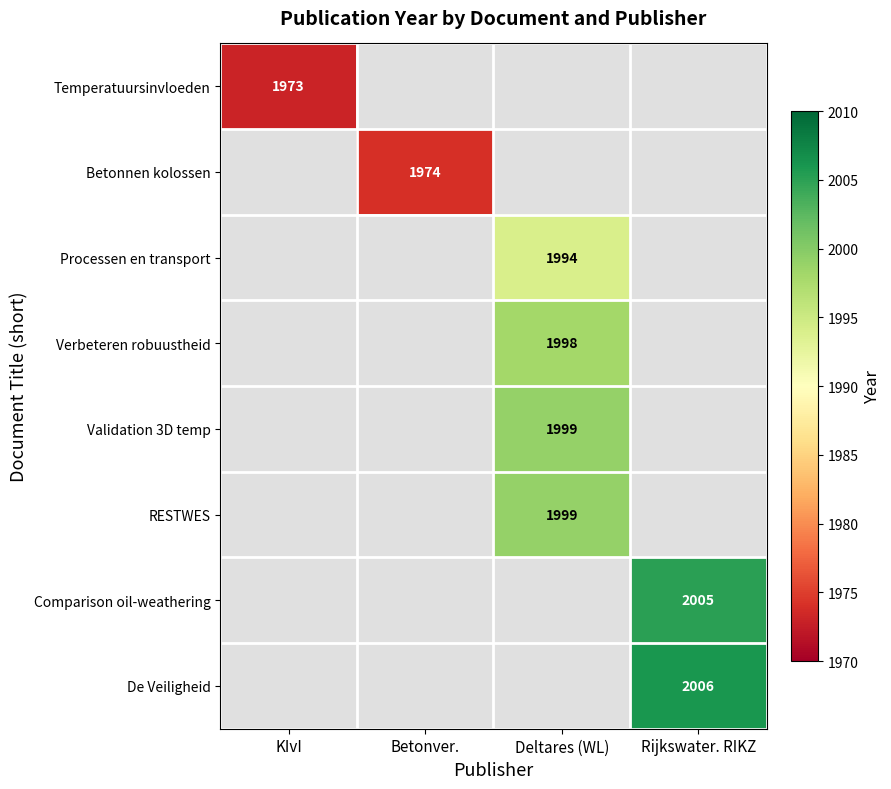

Rank the series by their maximum value, from lowest to highest.

Temperatuursinvloeden, Betonnen kolossen, Processen en transport, Verbeteren robuustheid, Validation 3D temp, RESTWES, Comparison oil-weathering, De Veiligheid